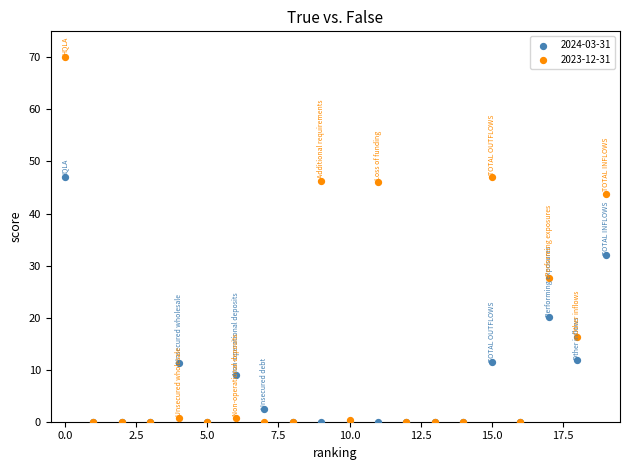

Across all series, what Y value is closest to 35?

32.0